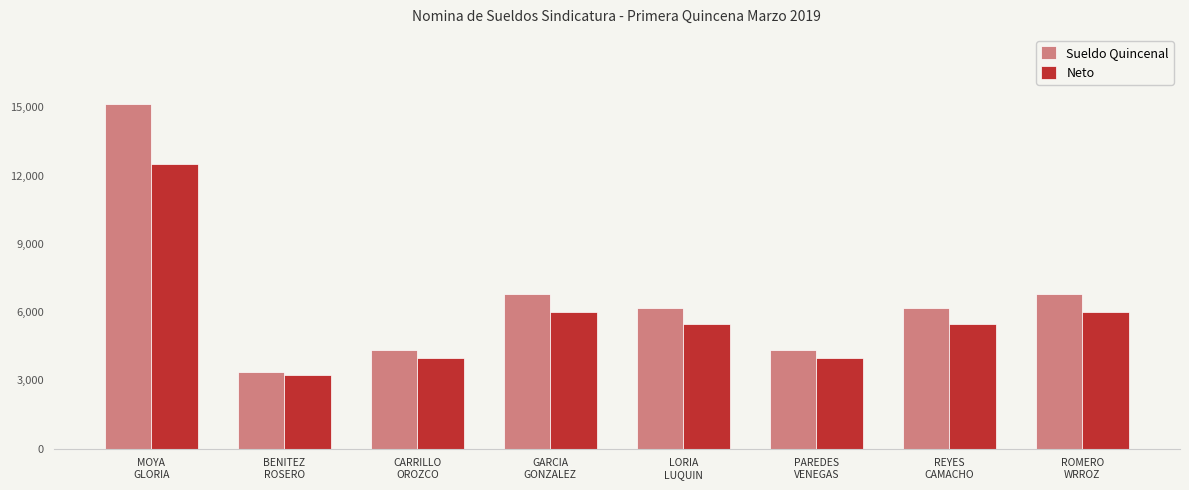

True or false: Neto has a value of 6000.0 at GARCIA
GONZALEZ.

True